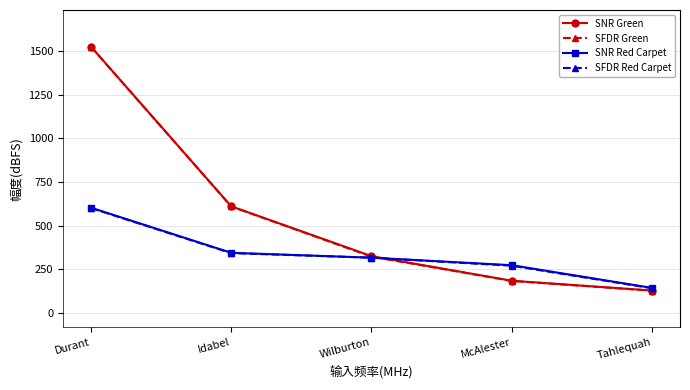

What is the minimum value for SFDR Green?

128